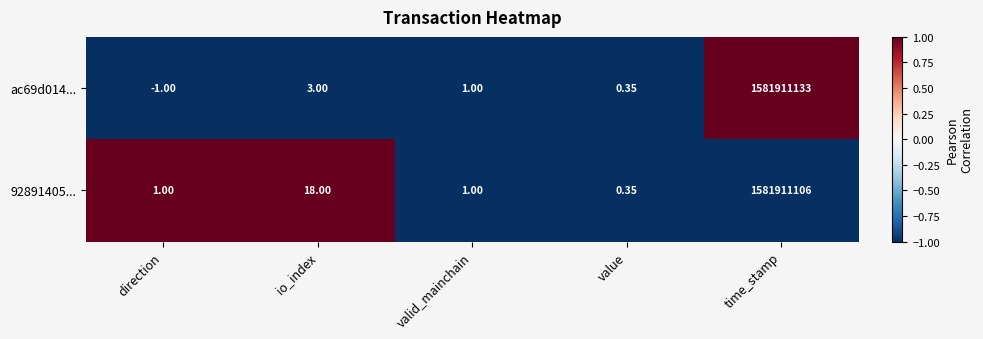

What is the total value across all series at value?

0.7